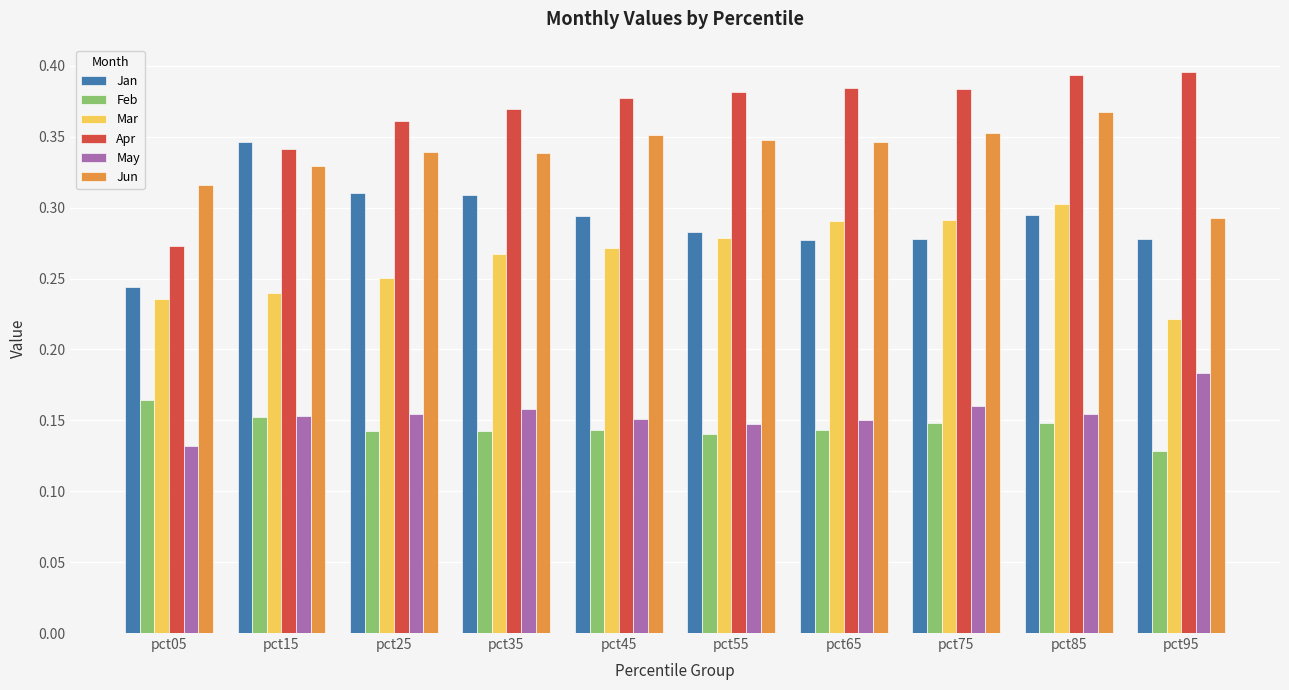

At which label does Feb reach its minimum?

pct95